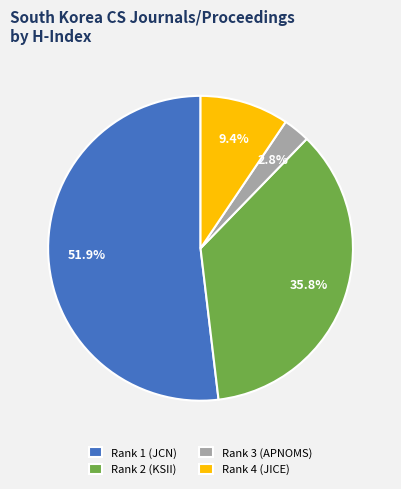

Rank the categories by value from lowest to highest.

Rank 3 (APNOMS), Rank 4 (JICE), Rank 2 (KSII), Rank 1 (JCN)